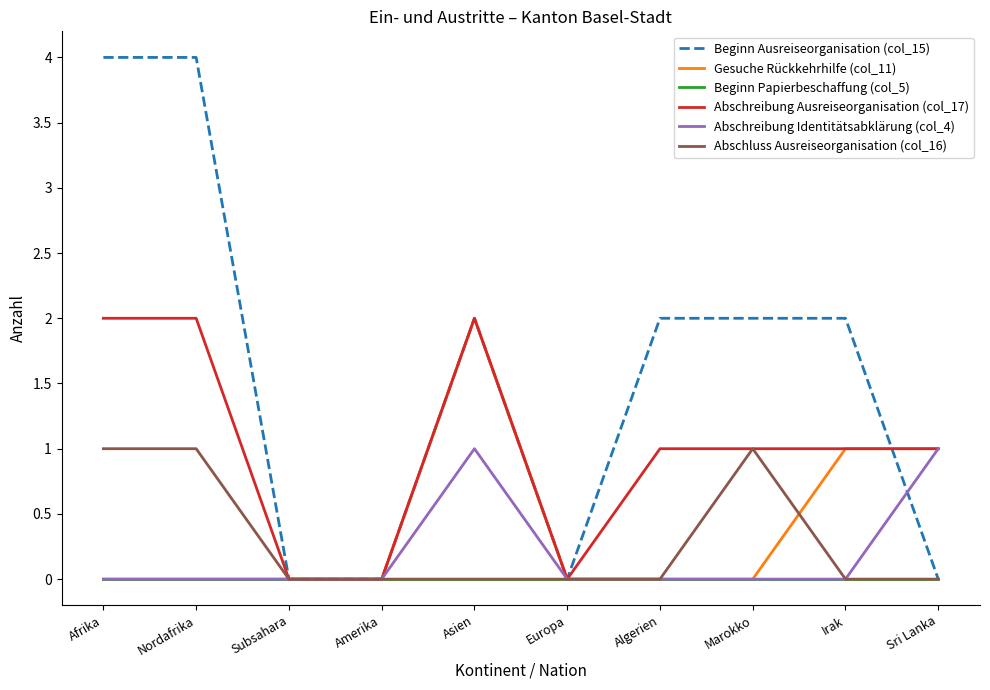

What position from the left is Marokko?

8